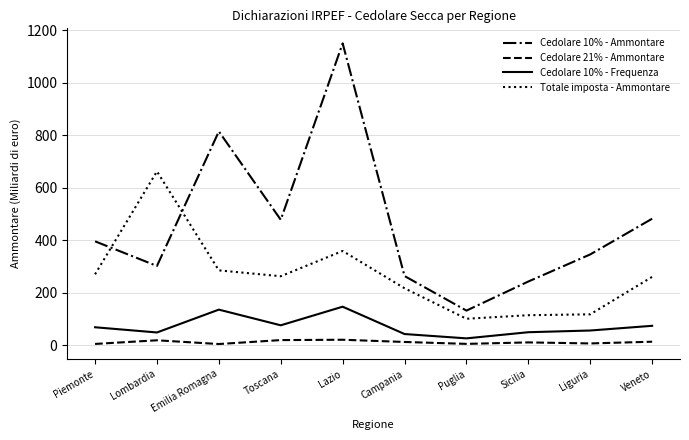

Is this an area chart (filled region under the line)?

No